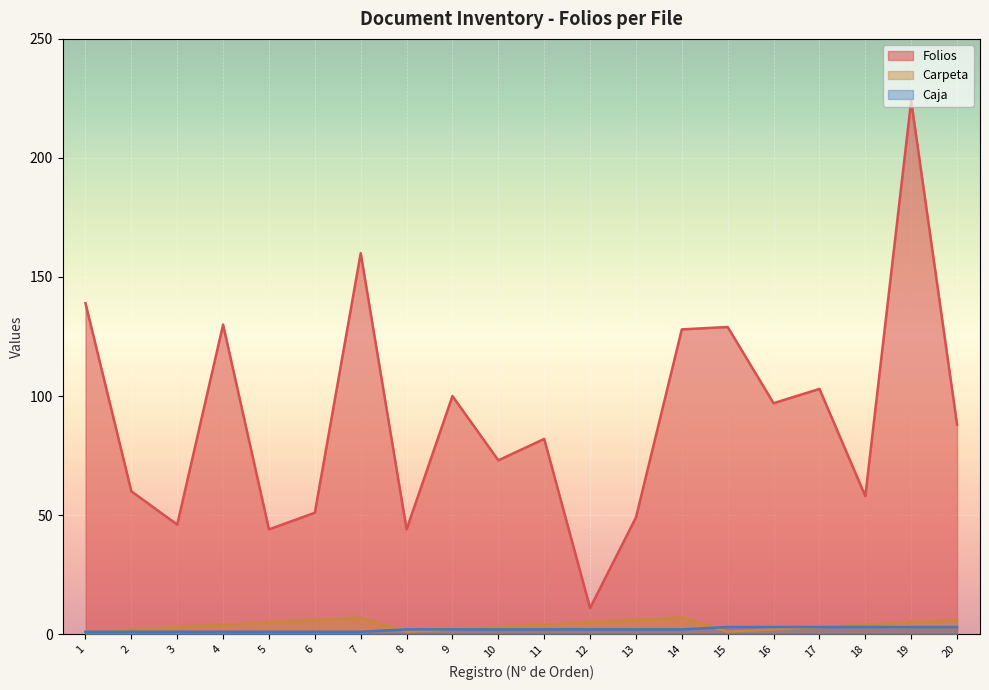

What is the difference between the second highest and second lowest values in the Carpeta series?

6